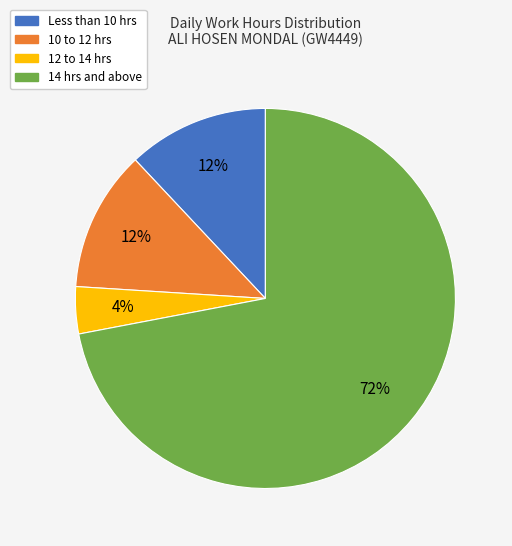

Approximately how many times larger is the value at 10 to 12 hrs compared to 12 to 14 hrs?

3.0